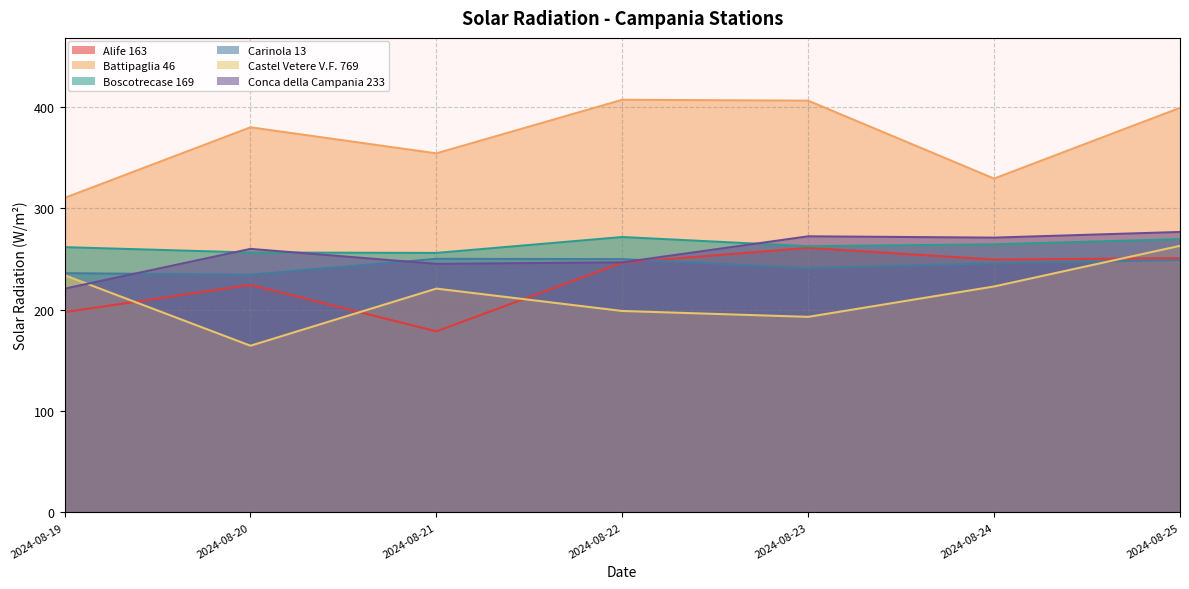

Rank the series at 2024-08-19 from highest to lowest value.

Battipaglia 46, Boscotrecase 169, Carinola 13, Castel Vetere V.F. 769, Conca della Campania 233, Alife 163